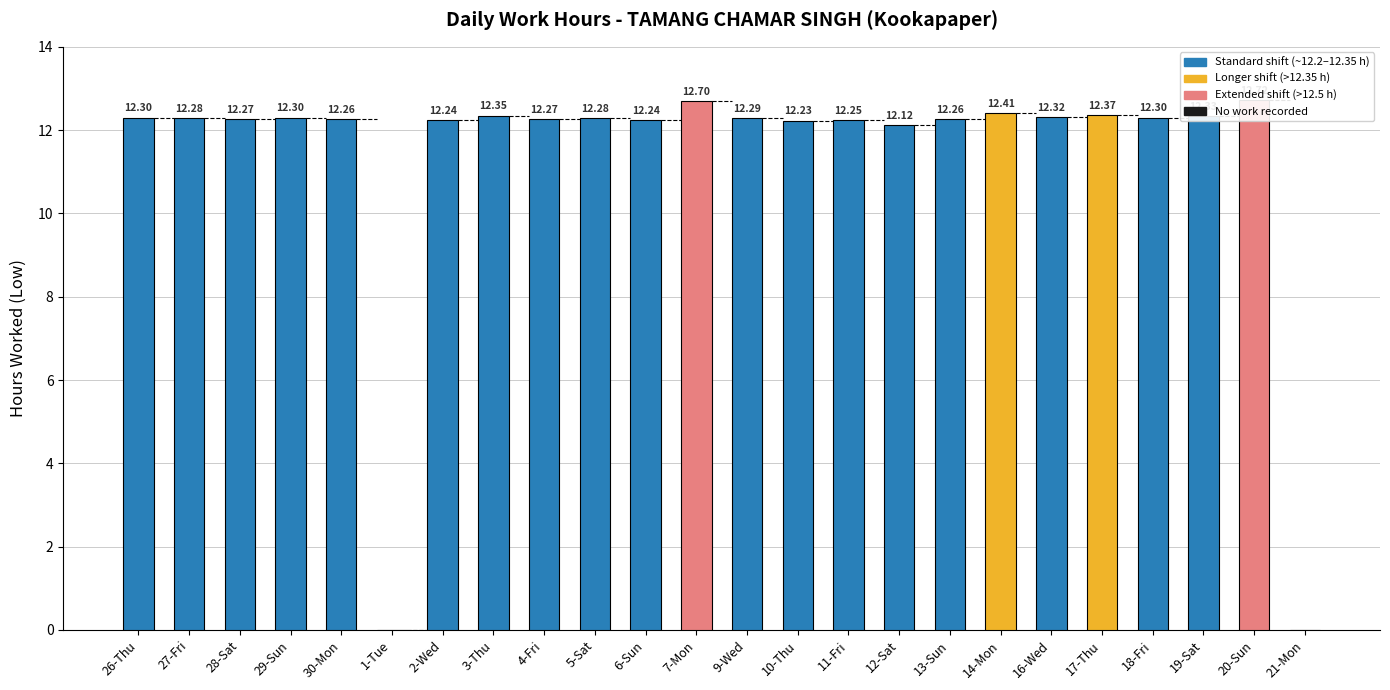

Where is the data nearest to the value 6?

1-Tue